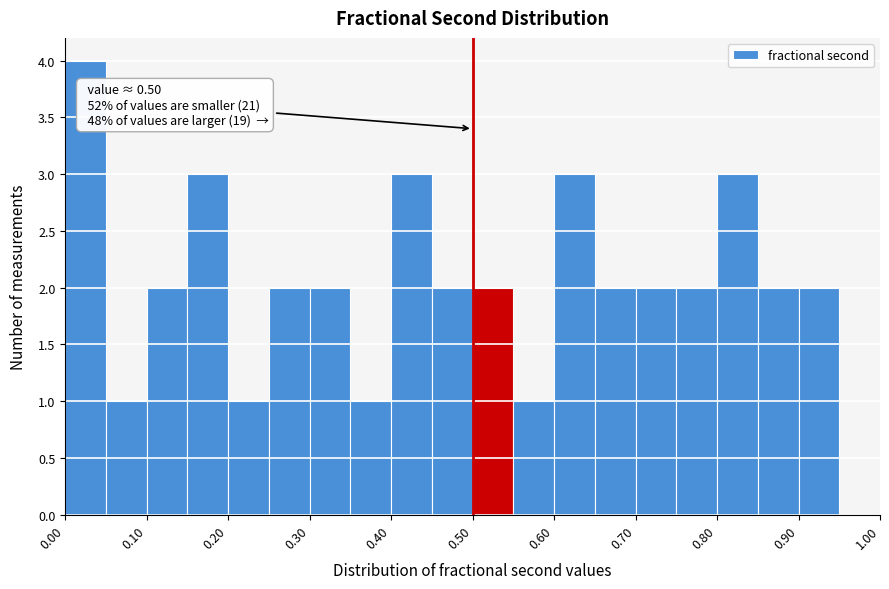

Which range on the x-axis has the tallest bar?

0.00 to 0.05